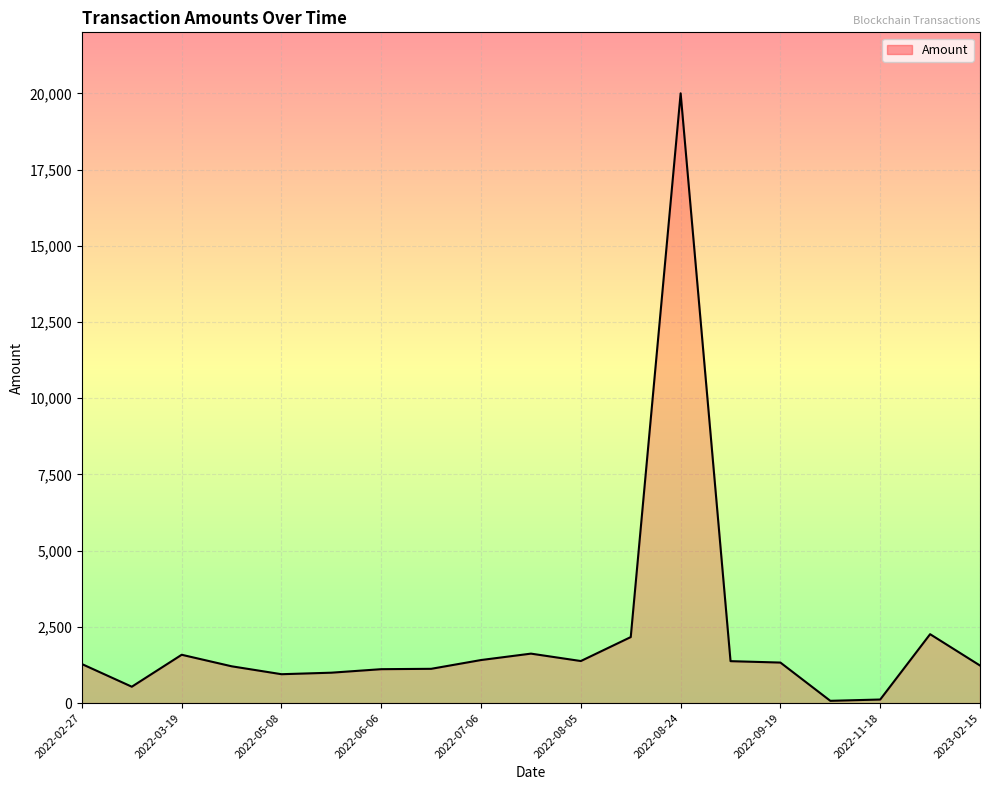

What is the greatest value displayed?

20000.0